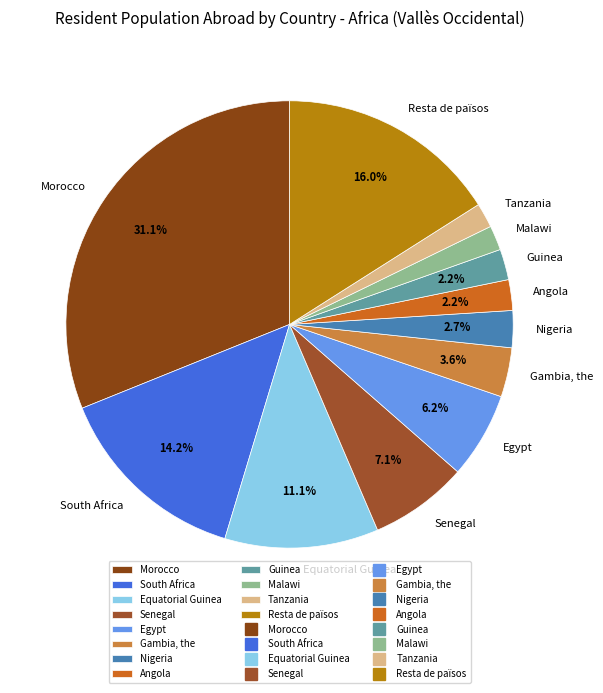

To the nearest percent, what percentage of the pie is Malawi?

2%